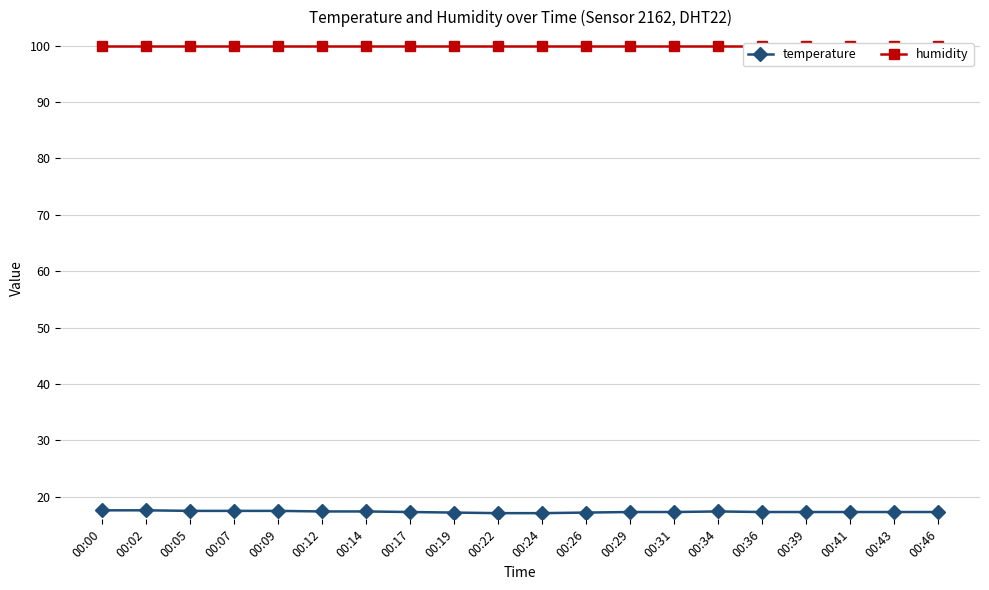

Is it true that temperature equals 11.1 at 00:39?

False